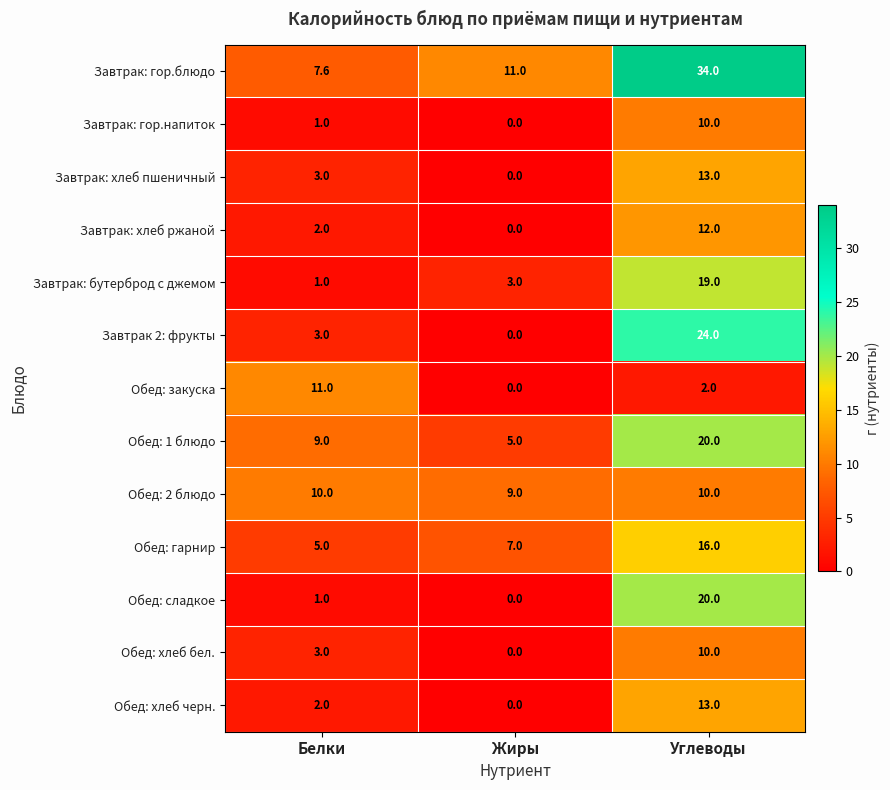

What is the highest value of the Обед: хлеб бел. series?

10.0